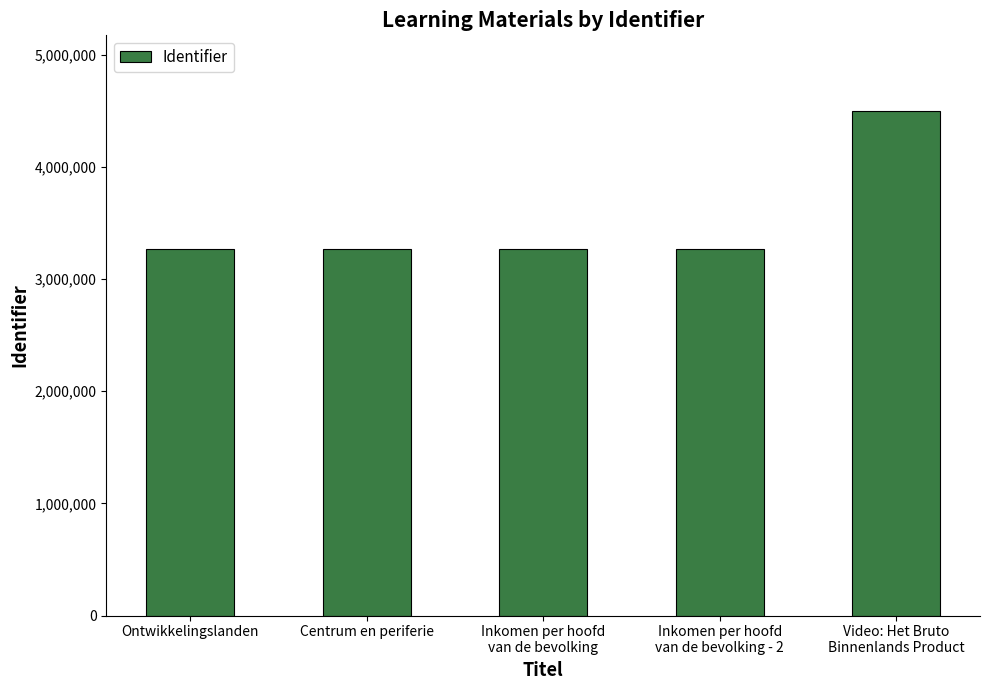

What is the label of the 2nd bar from the left?

Centrum en periferie